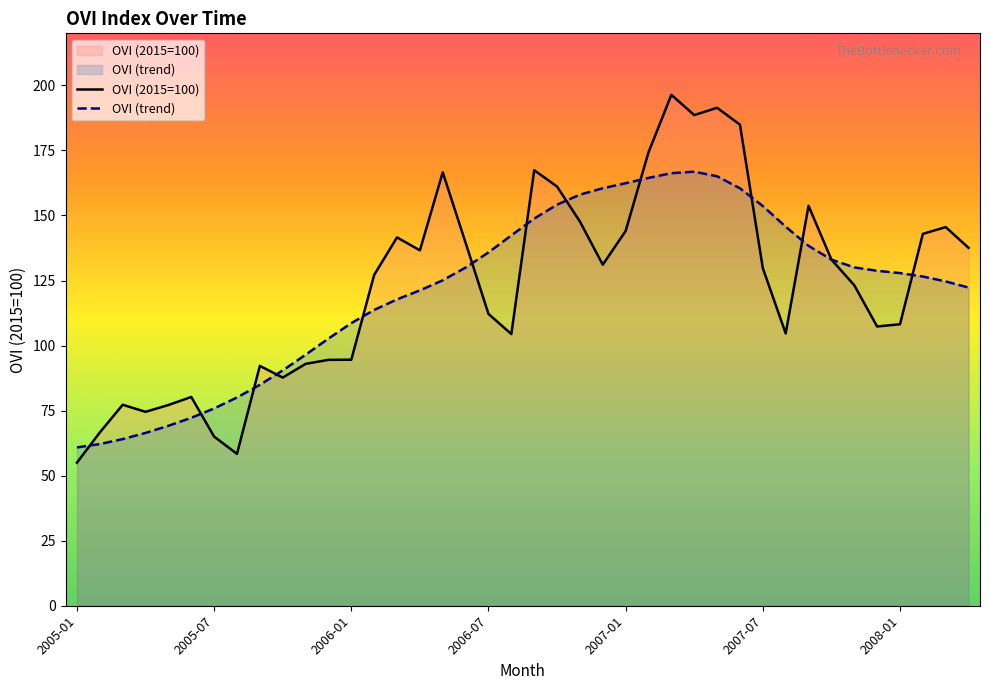

Reading left to right, transcribe all the data shown in this chart.

OVI (2015=100): 55.0	66.6	77.2	74.5	77.1	80.2	65.0	58.4	92.2	87.7	93.0	94.5	94.6	127.2	141.6	136.6	166.6	139.5	112.2	104.4	167.4	161.1	147.7	131.1	144.0	174.3	196.4	188.6	191.4	184.9	129.8	104.7	153.7	133.1	123.2	107.3	108.2	142.9	145.5	137.6
OVI (trend): 60.8	62.1	64.0	66.4	69.2	72.2	75.8	80.0	84.9	90.4	96.5	102.7	108.6	113.7	117.7	121.2	125.1	130.0	135.8	142.3	148.8	154.1	158.0	160.5	162.4	164.4	166.3	166.8	165.1	160.4	153.6	145.7	138.3	133.0	130.0	128.7	127.8	126.5	124.6	122.3